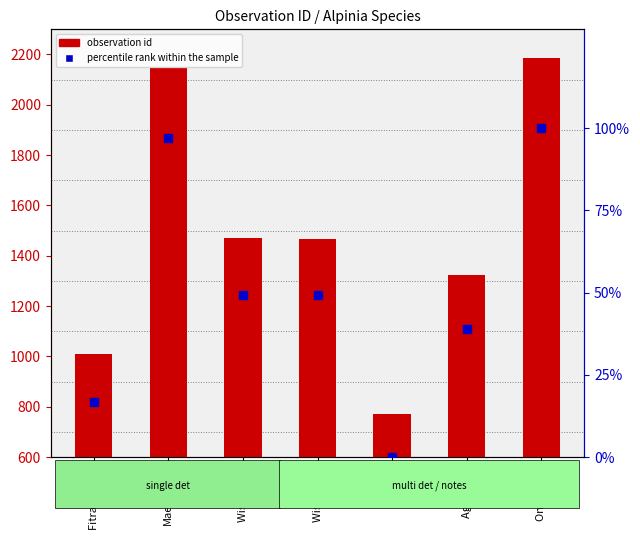

Reading left to right, extract all data points from this chart.

observation id: Fitra Al-hani=1011.0	Maemunah=2147.0	Wisnu Ardi=1469.0	Wisnu Ardi=1468.0	Janter=772.0	Agus Adhi=1325.0	Onrizal On=2188.0
percentile rank within the sample: Fitra Al-hani=16.9	Maemunah=97.1	Wisnu Ardi=49.2	Wisnu Ardi=49.2	Janter=0.0	Agus Adhi=39.1	Onrizal On=100.0